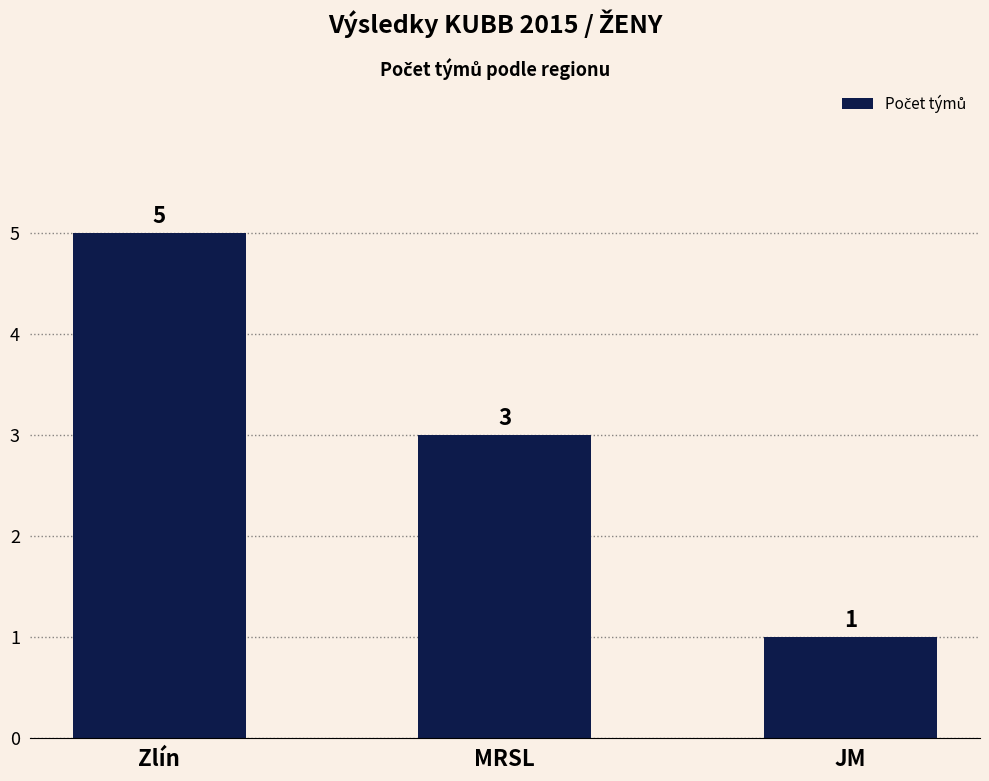

What is the label of the 3rd bar from the right?

Zlín